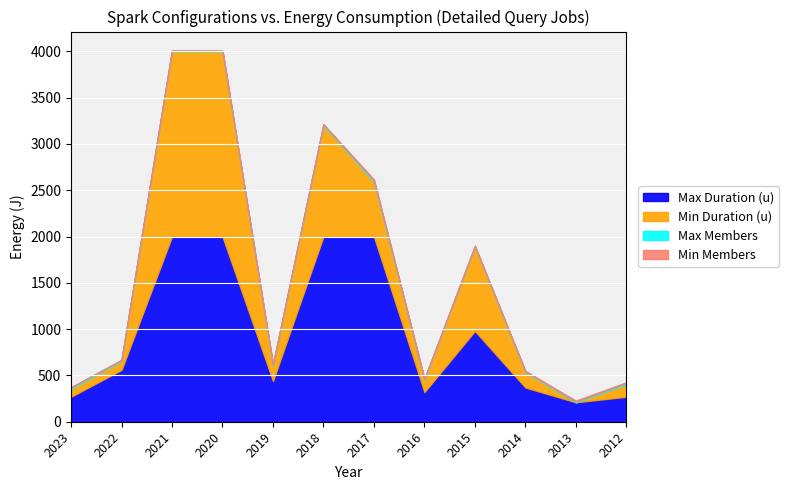

The Min Members series shows 1 at 2015. True or false?

True